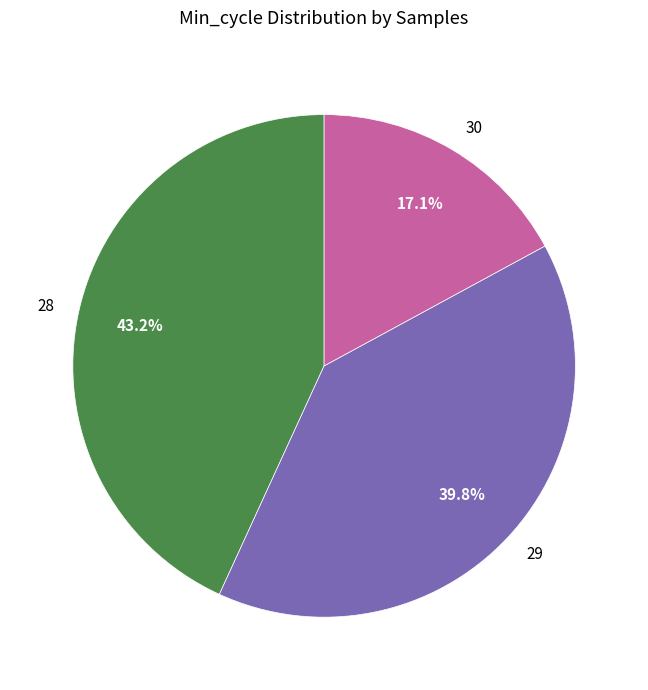

How many segments does this pie chart have?

3